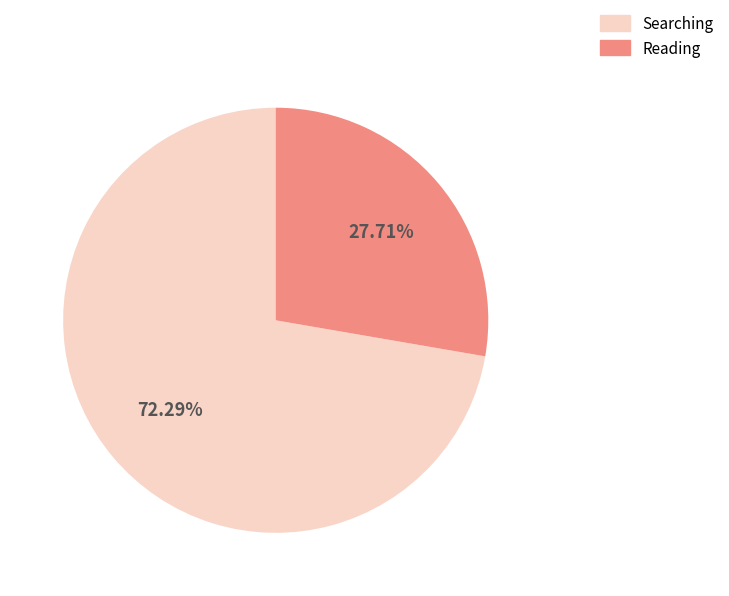

Is there any slice that represents more than half of the pie?

Yes